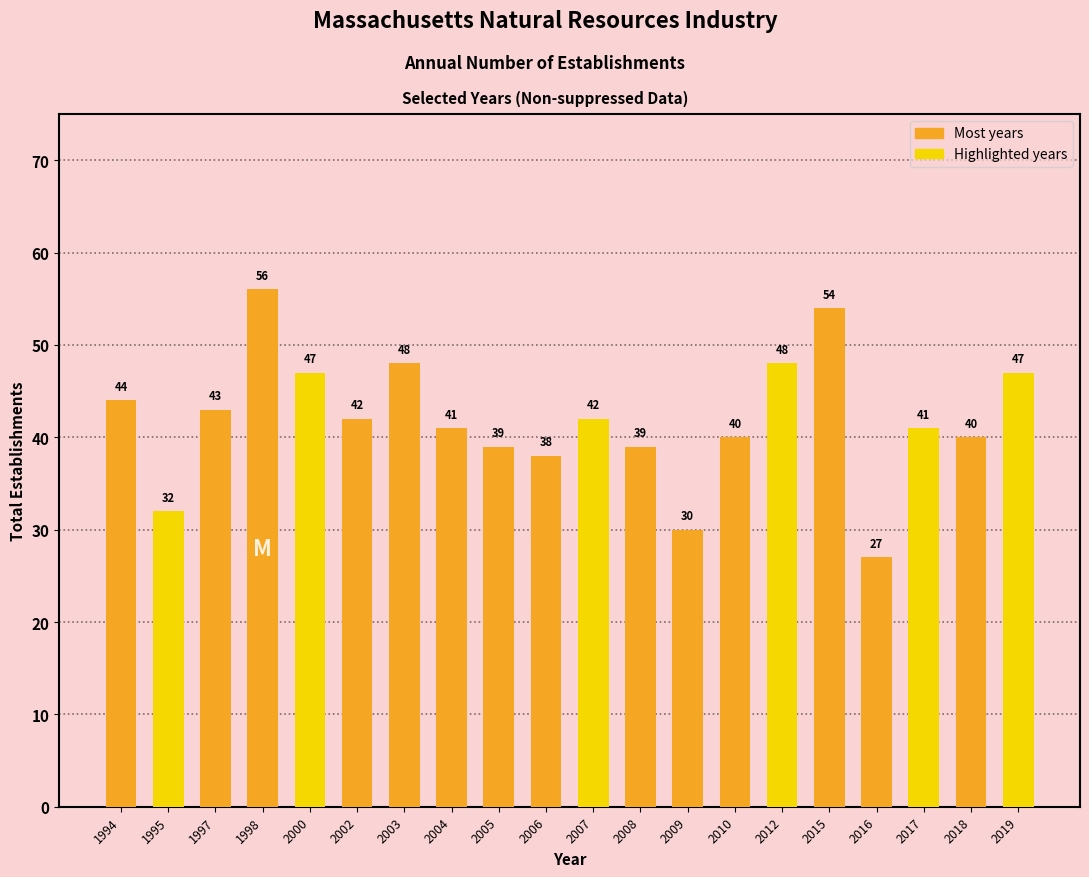

Which label corresponds to the smallest value in the chart?

2016